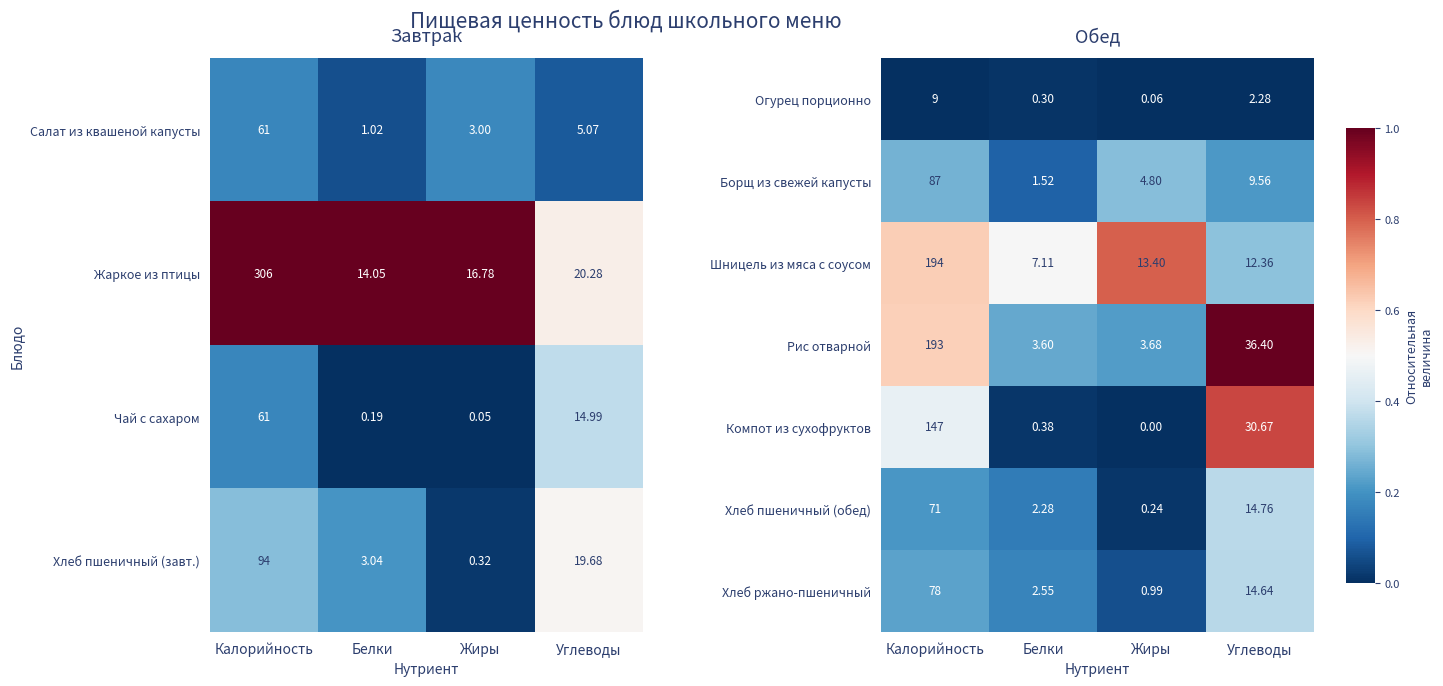

At which label does Борщ из свежей капусты reach its peak?

Калорийность